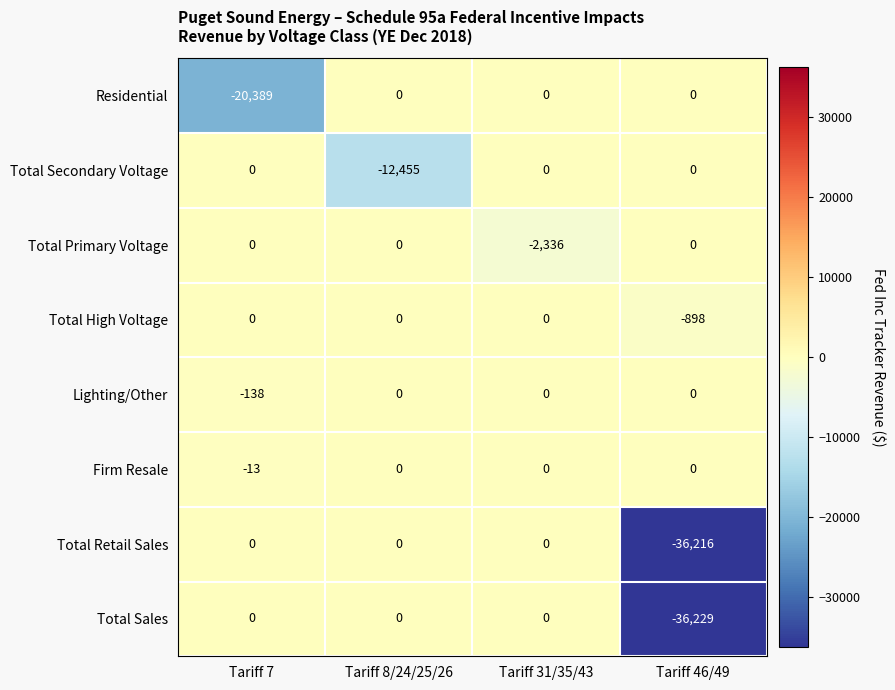

What is the sum of all Total High Voltage values?

-898